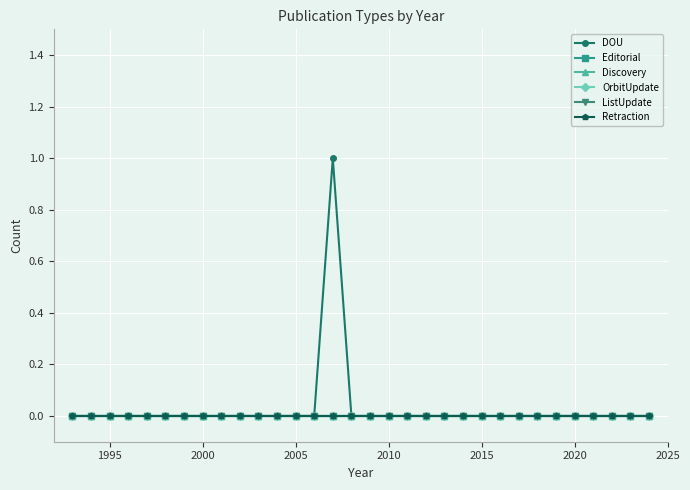

Does the chart have visible grid lines?

Yes